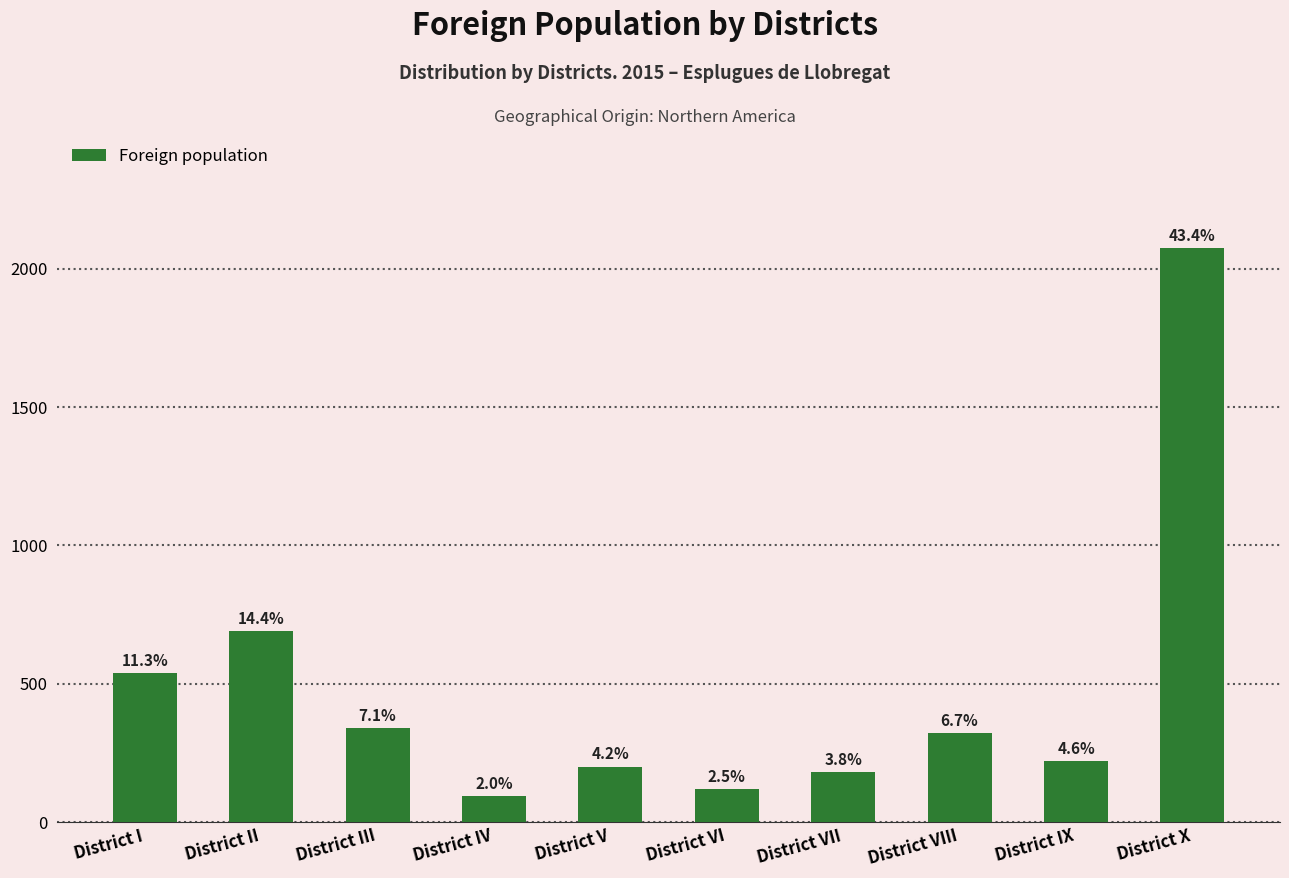

How many bars are there in total?

10